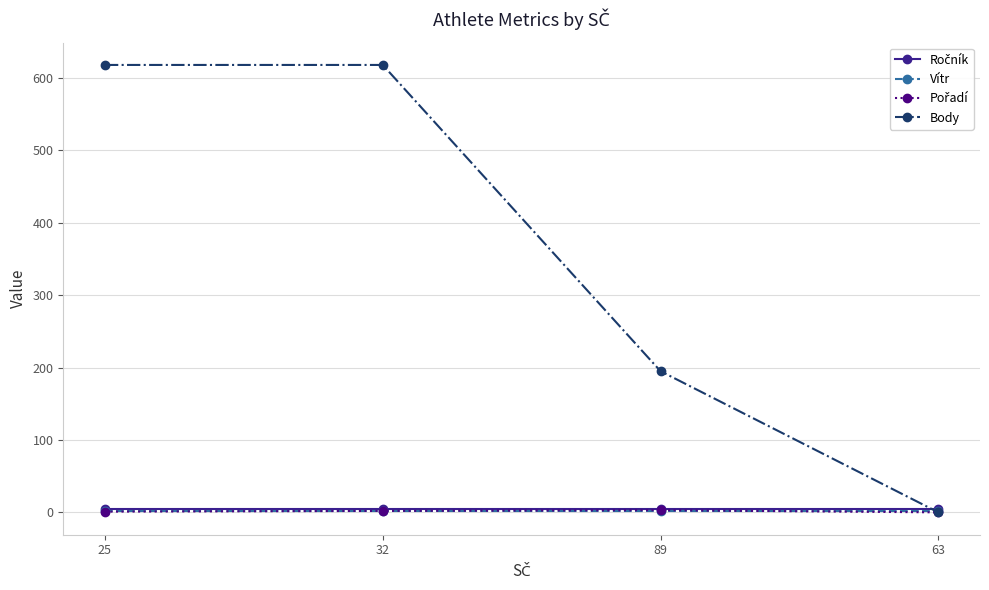

Which series has the largest total across all categories?

Body